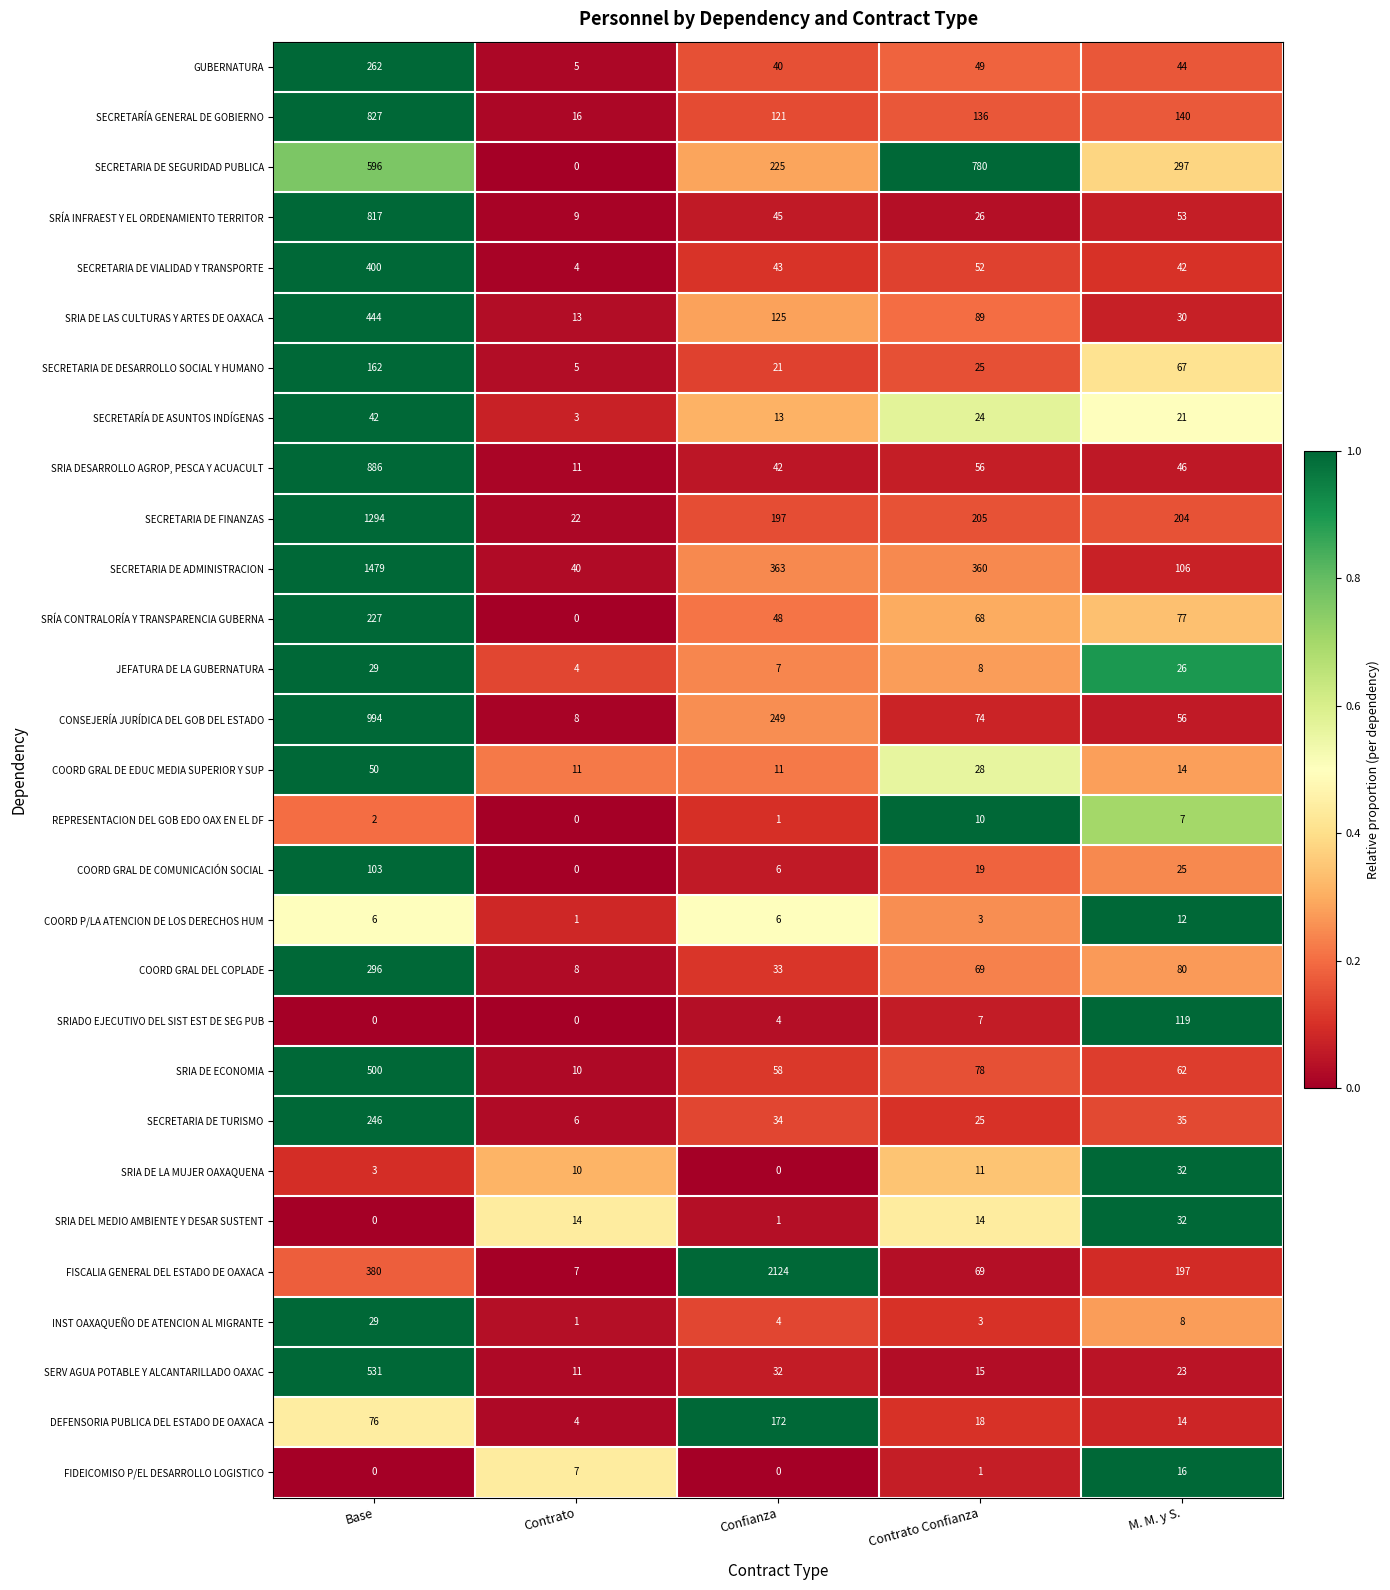

Read the SECRETARIA DE SEGURIDAD PUBLICA value at Contrato Confianza, to the nearest 100.

800